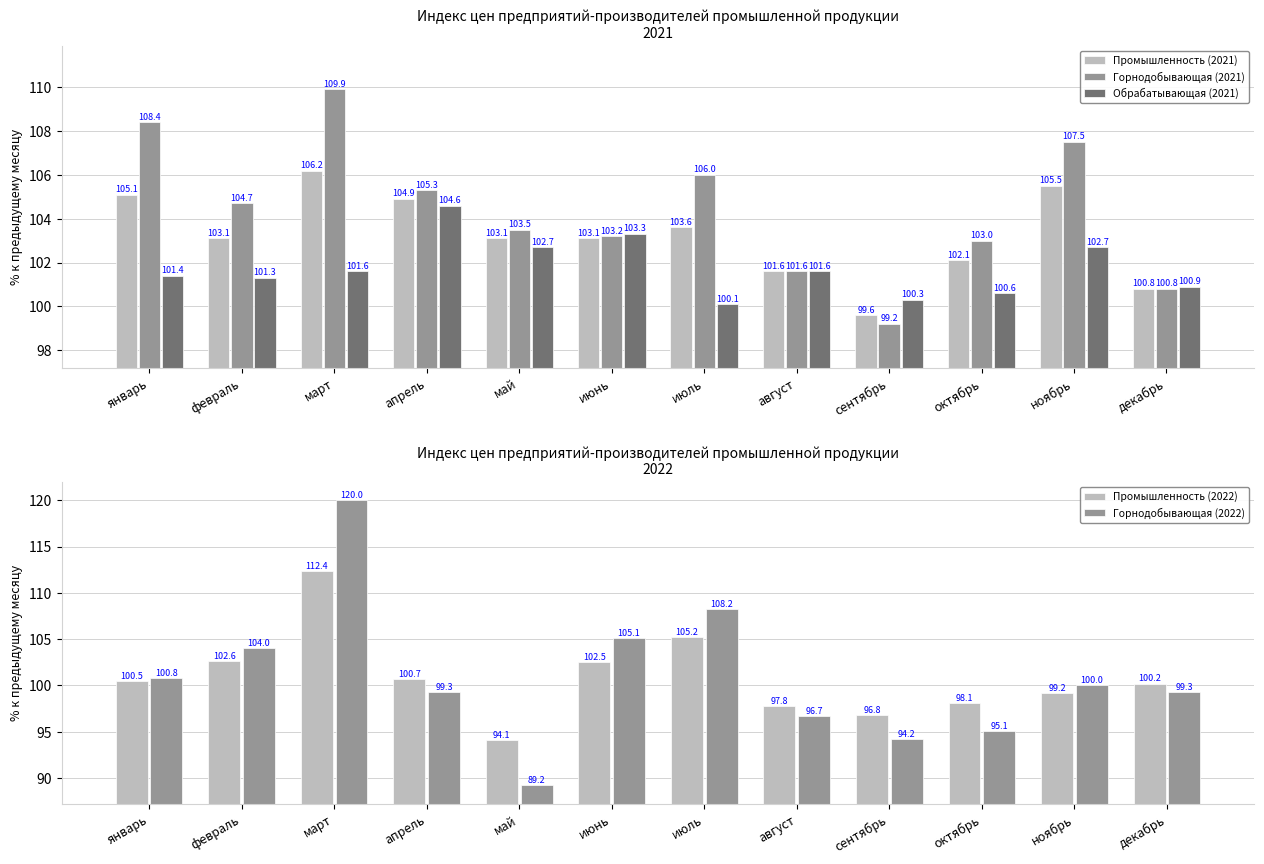

Is the value of Промышленность (2022) at июль greater than the value of Обрабатывающая (2021) at апрель?

Yes